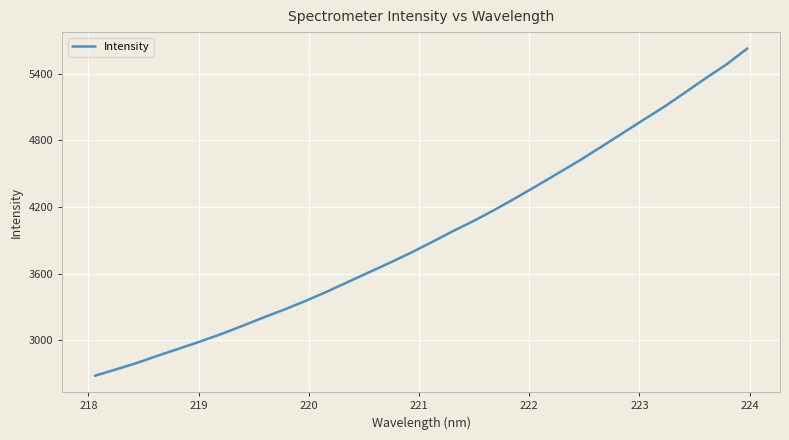

What is the average value?

3947.7